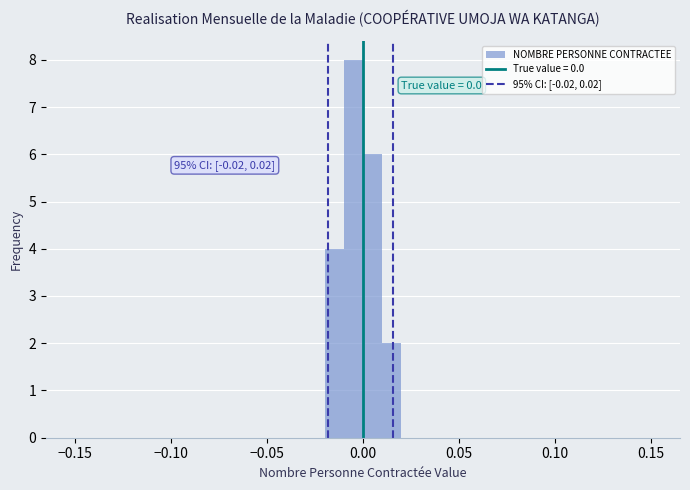

Read against the x-axis, roughly where is the centre of the tallest bar?

-0.005